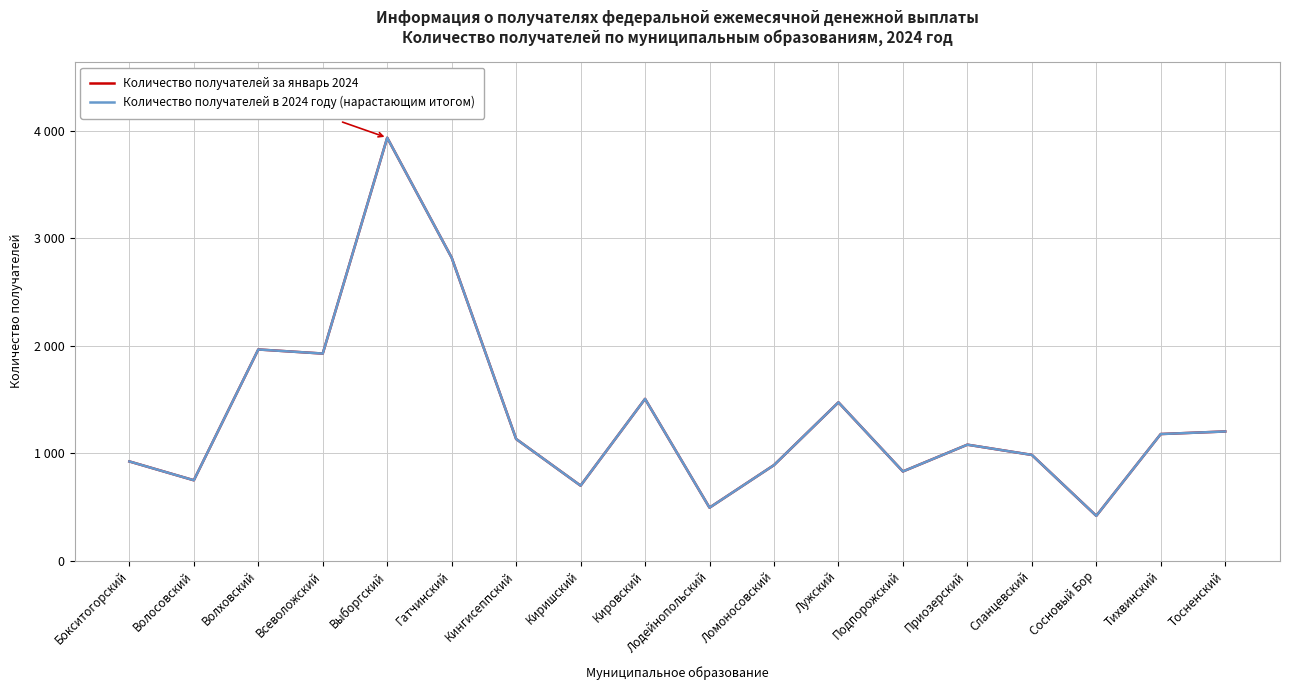

Reading left to right, transcribe all the data shown in this chart.

Количество получателей за январь 2024: 922	747	1964	1926	3934	2818	1131	697	1504	492	888	1472	829	1078	983	416	1177	1201
Количество получателей в 2024 году (нарастающим итогом): 922	747	1964	1926	3934	2818	1131	697	1504	492	888	1472	829	1078	983	416	1177	1201